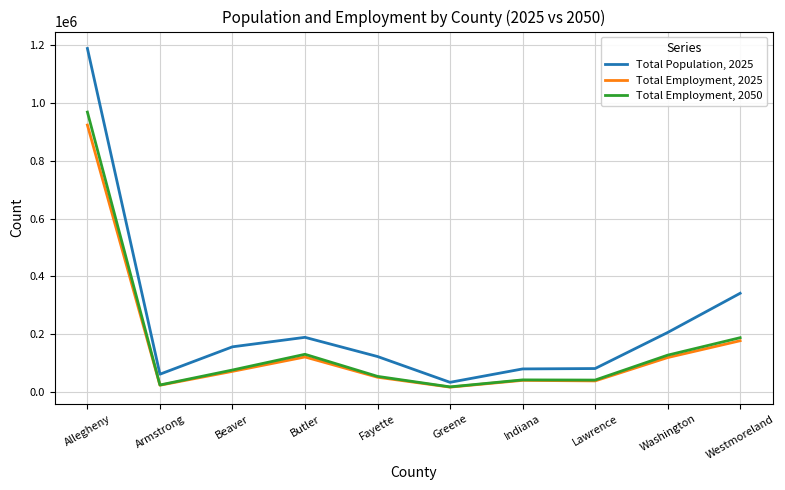

Between Greene and Lawrence, which series saw the biggest shift?

Total Population, 2025